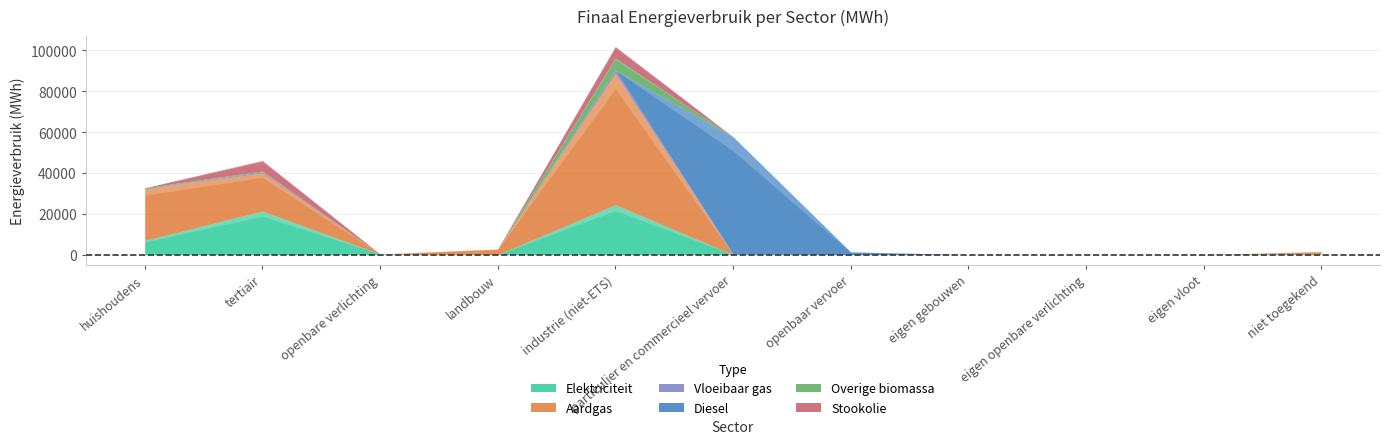

The Elektriciteit series shows 813.7 at niet toegekend. True or false?

False